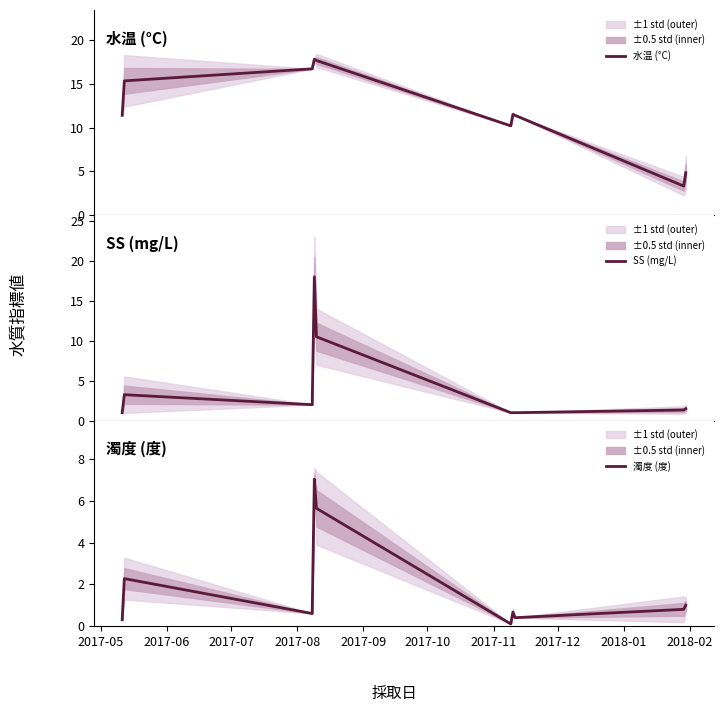

True or false: SS (mg/L) has a value of 0.5 at 2017-11.

False